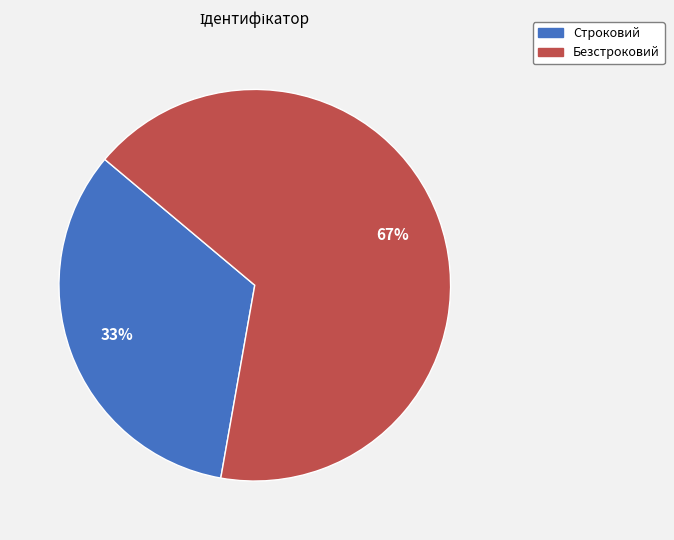

Which slice represents more than half of the pie?

Безстроковий